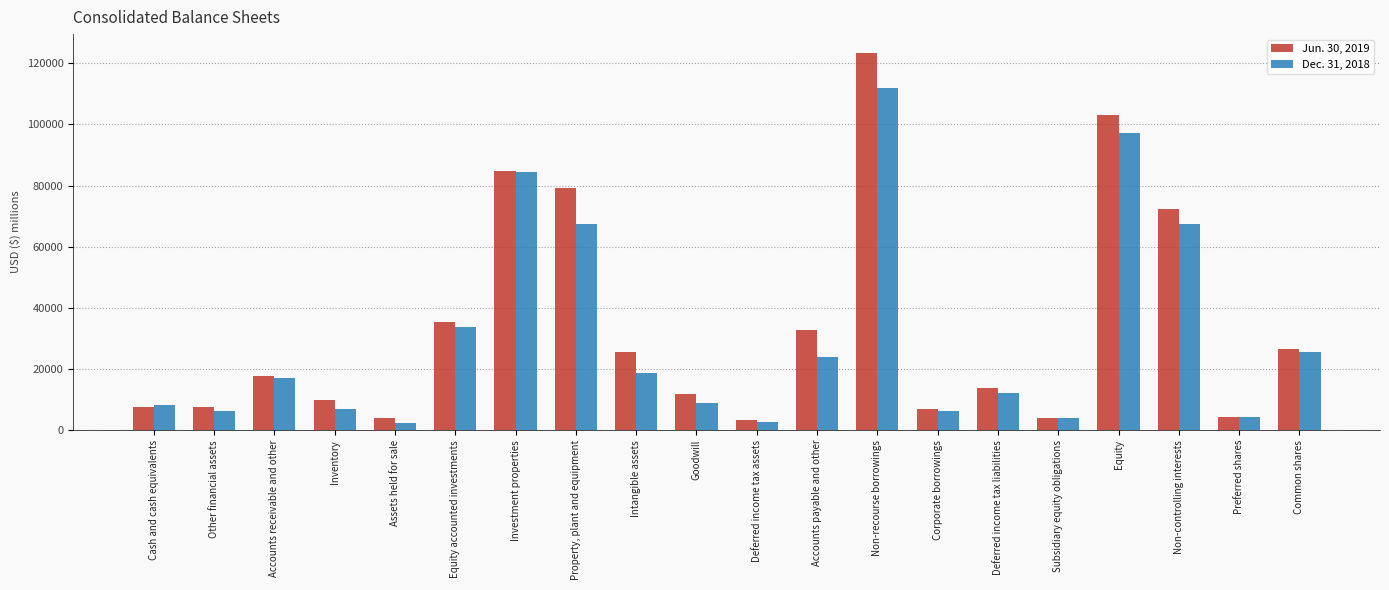

What is the smallest value displayed?

2185